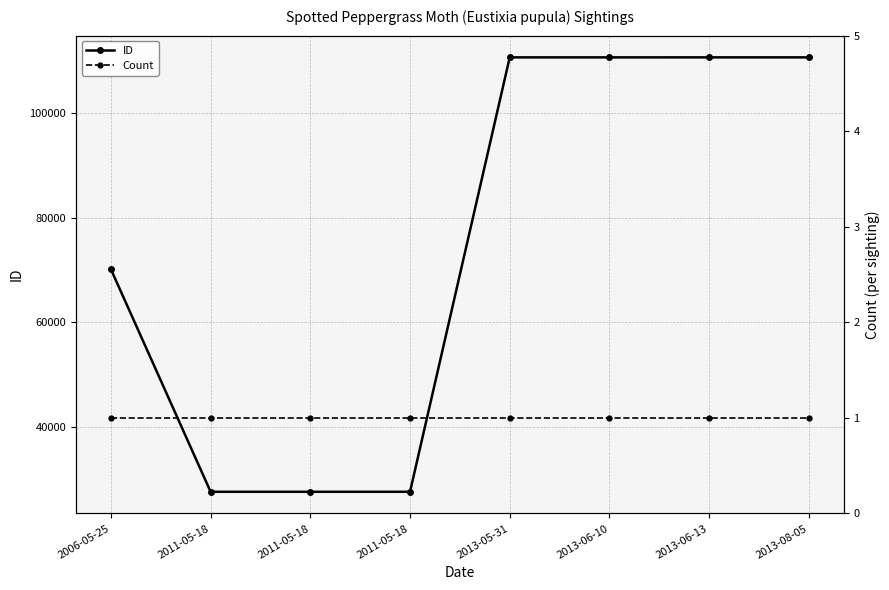

Which series has the largest range (max minus min)?

ID